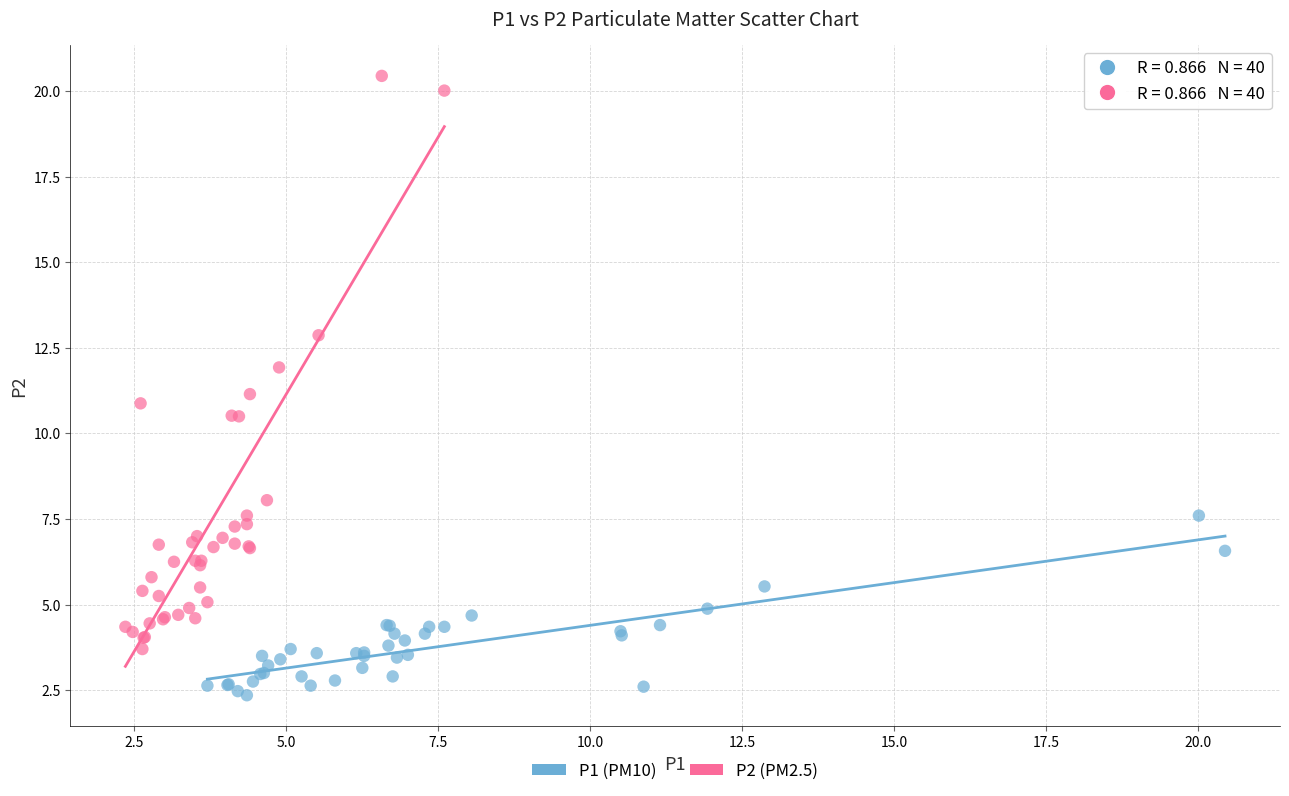

Which series reaches the minimum Y coordinate?

P1 (PM10)